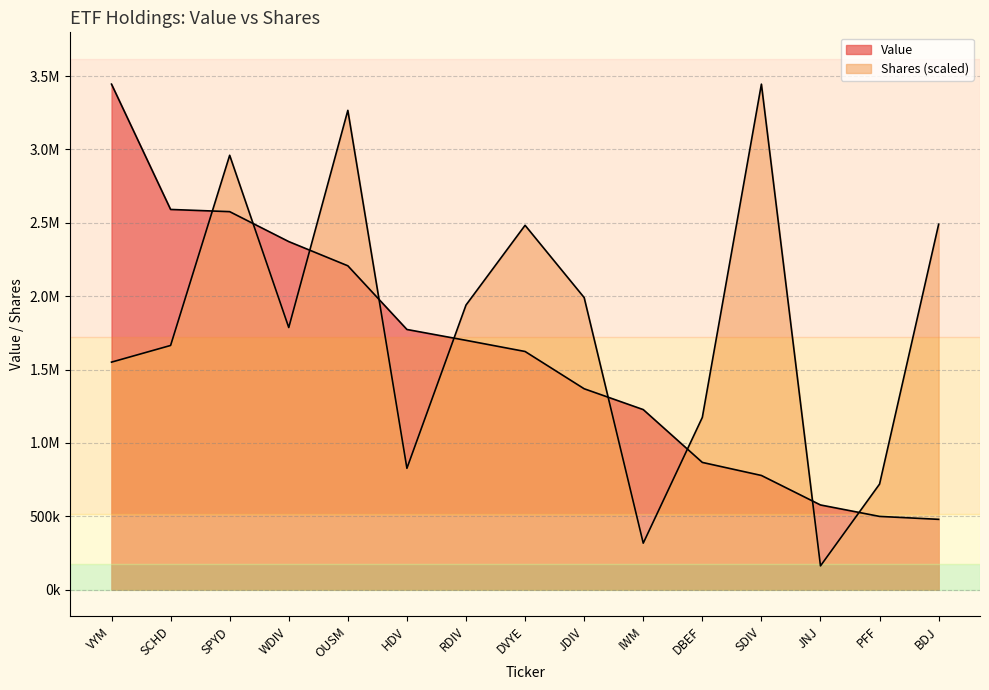

At which category does Shares reach its first local peak?

SPYD